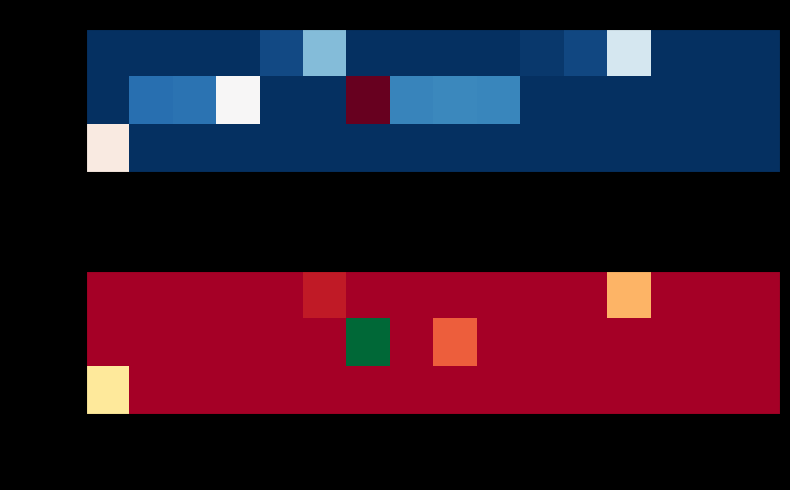

What is the difference between the maximum and second lowest values in the MUĞLA series?

1768.4